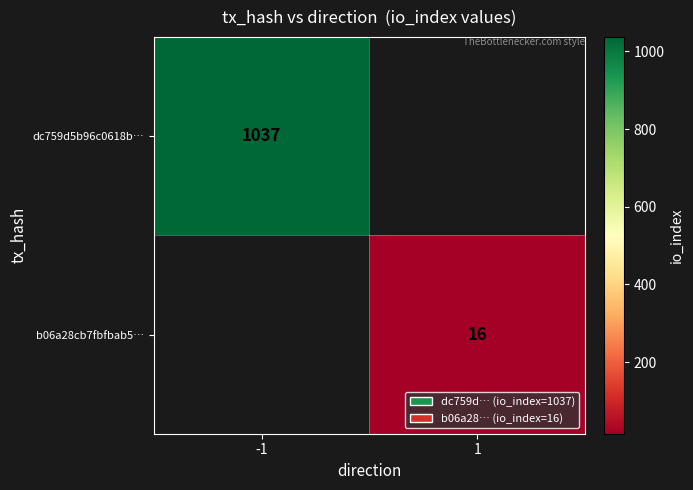

At which category does the chart reach its peak across all series?

-1